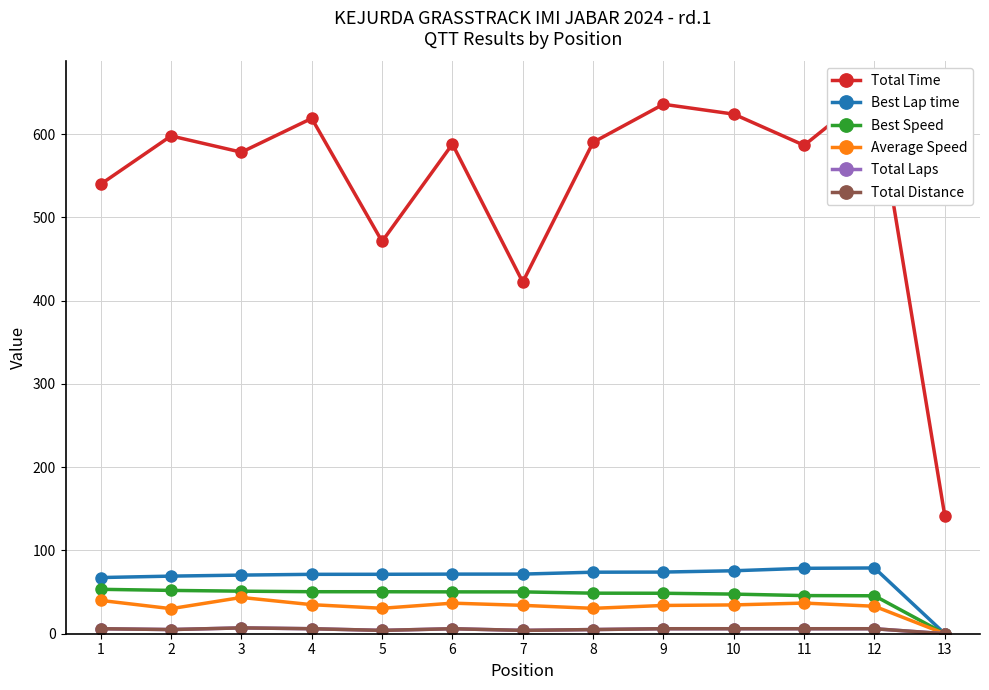

Is this an area chart (filled region under the line)?

No